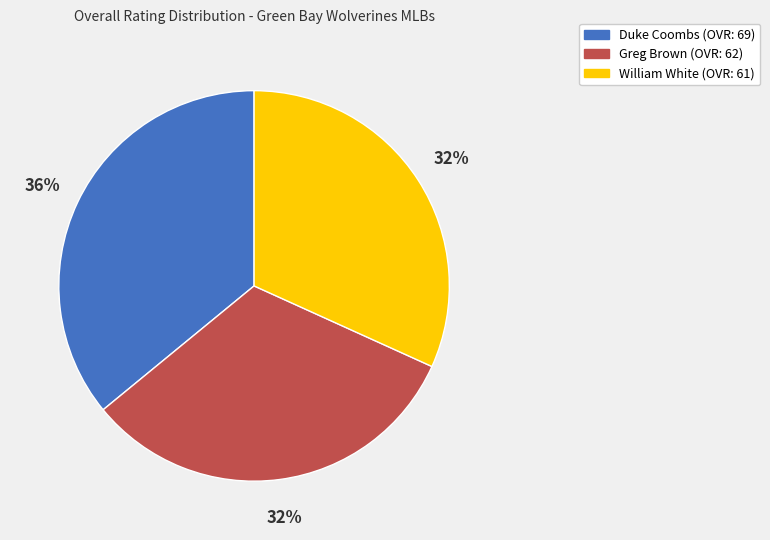

Count the number of slices in the pie.

3